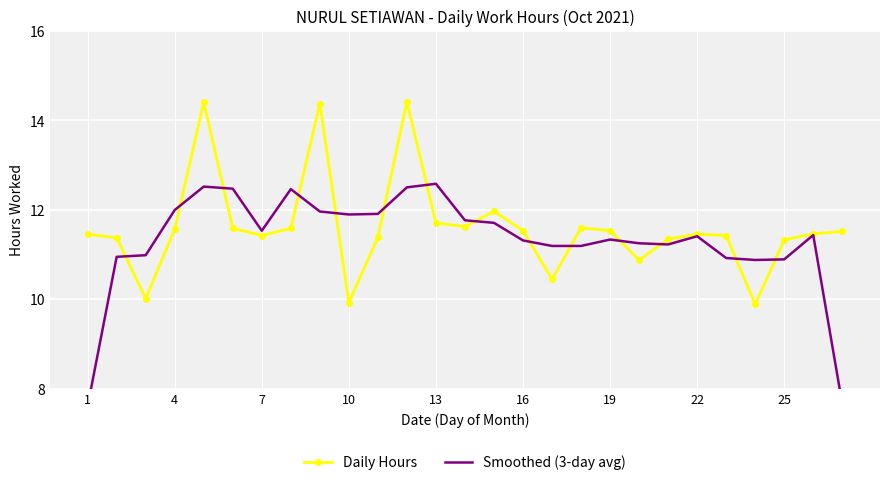

Reading left to right, transcribe all the data shown in this chart.

Daily Hours: 11.4	11.4	10.0	11.6	14.4	11.6	11.4	11.6	14.4	9.9	11.4	14.4	11.7	11.6	12.0	11.5	10.4	11.6	11.5	10.9	11.3	11.4	11.4	9.9	11.3	11.5	11.5
Smoothed (3-day avg): 7.6	10.9	11.0	12.0	12.5	12.5	11.5	12.5	12.0	11.9	11.9	12.5	12.6	11.8	11.7	11.3	11.2	11.2	11.3	11.2	11.2	11.4	10.9	10.9	10.9	11.4	7.7